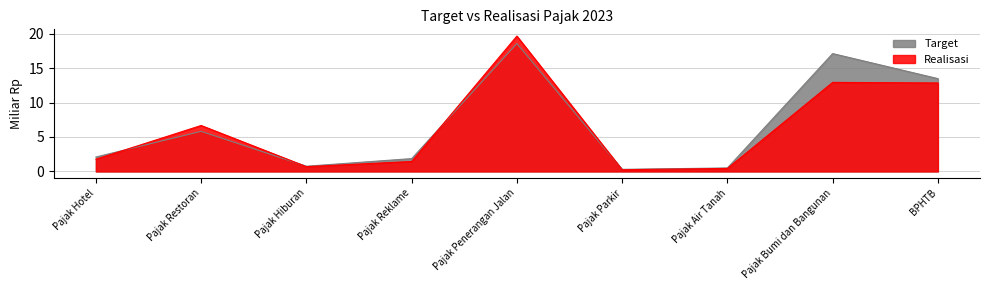

Does the chart display data point markers on the line(s)?

No